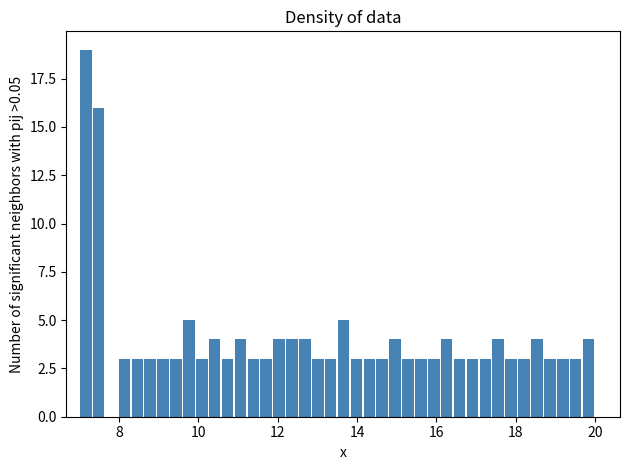

Around what value on the x-axis is the tallest bar? Give the approximate position of its centre, as read against the axis.

7.2